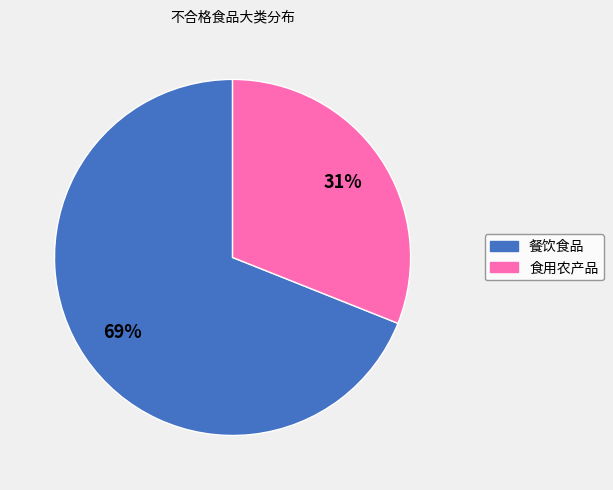

To the nearest percent, what is the difference between the largest and smallest slice percentages?

38%